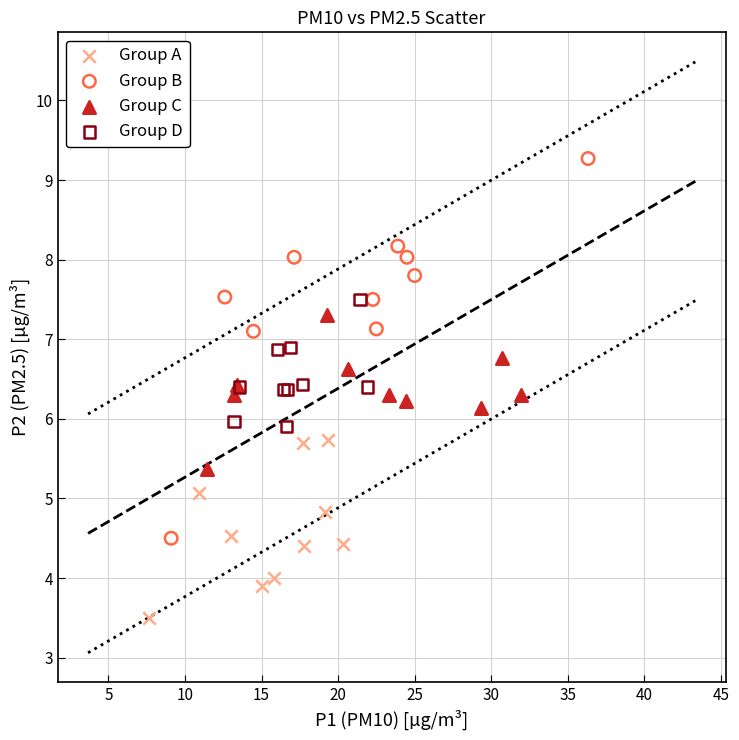

Which series reaches the maximum Y coordinate?

Group B